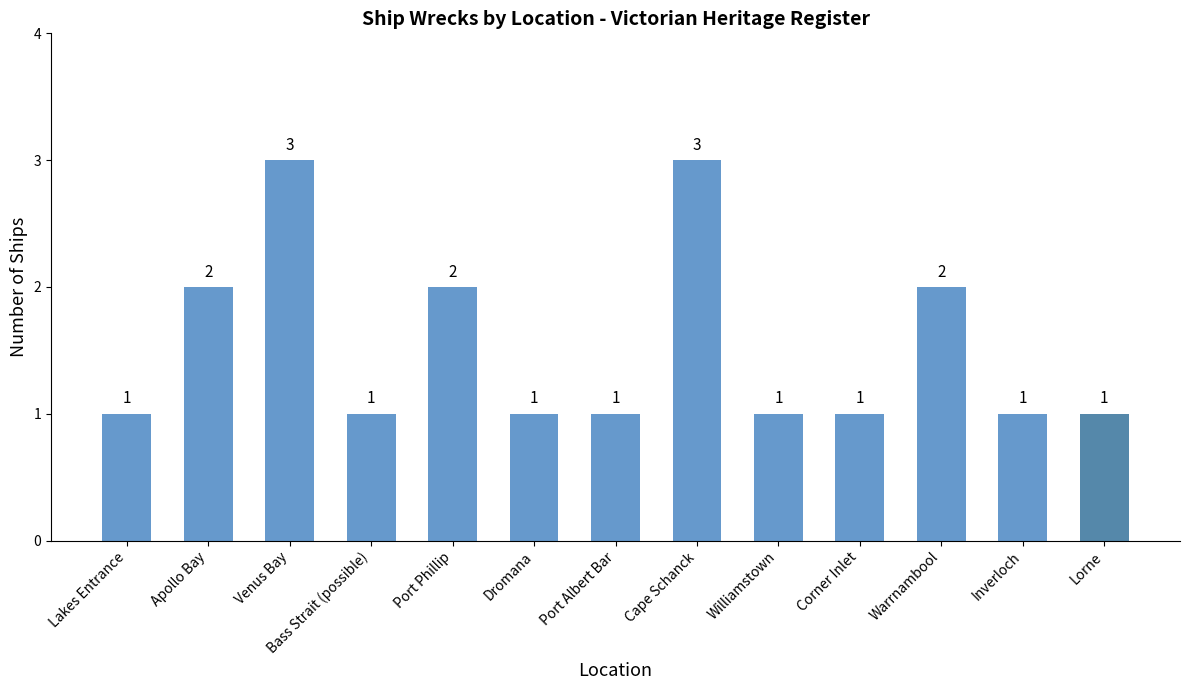

How many categories are shown in the chart?

13